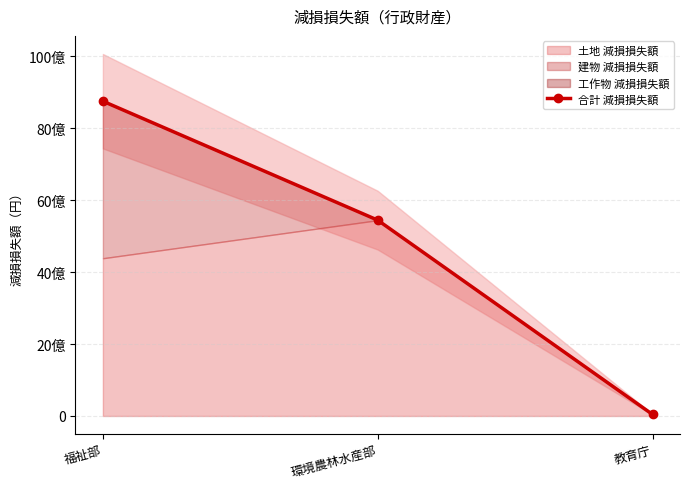

What position from the right is 環境農林水産部?

2